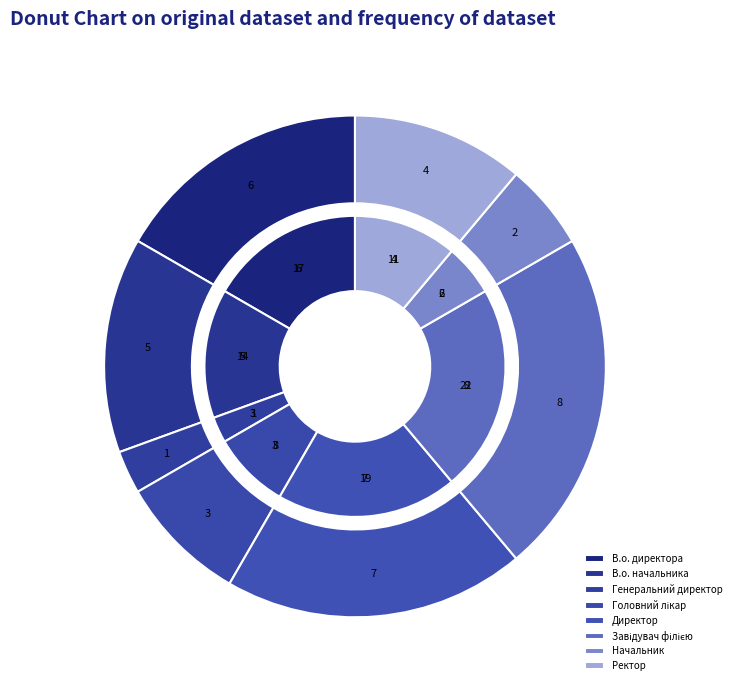

What is the smallest slice in the pie chart?

Генеральний директор